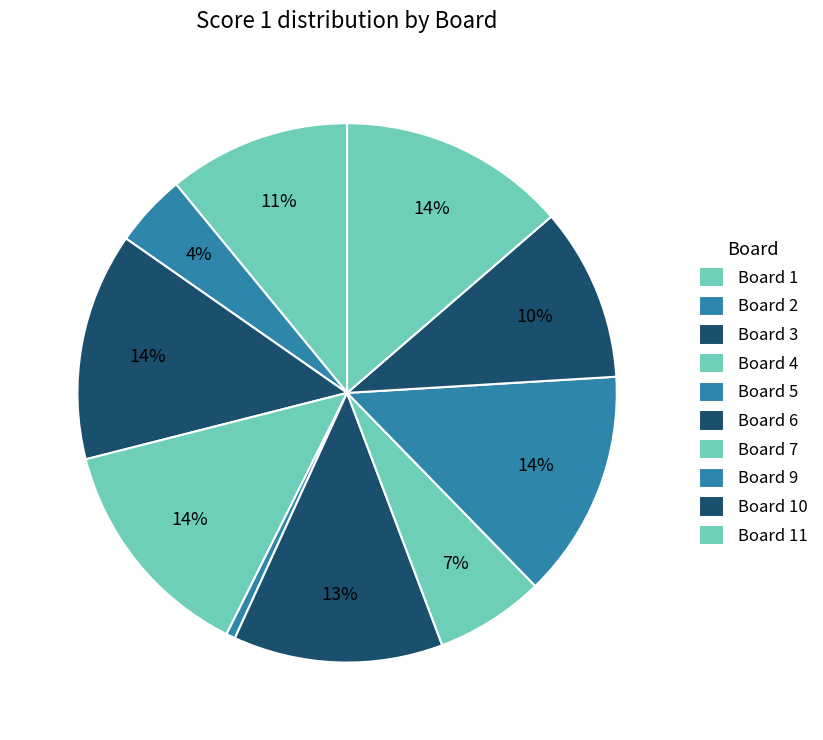

How many segments does this pie chart have?

10